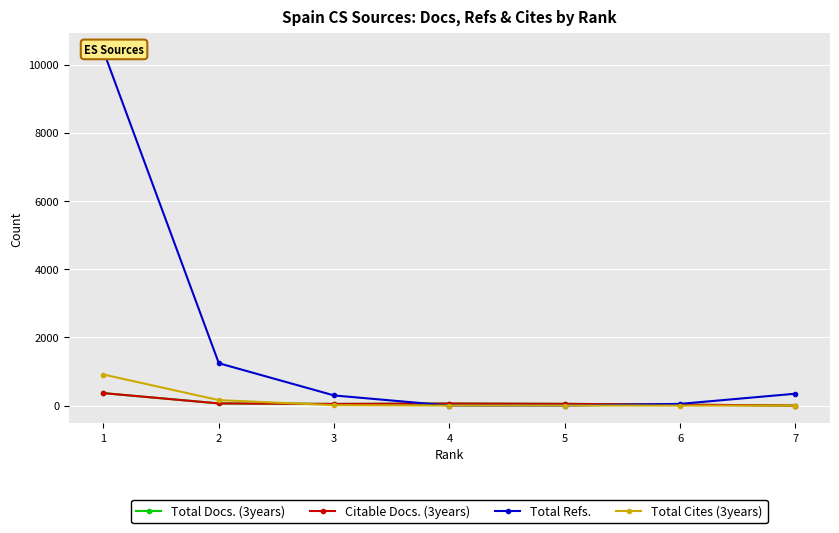

What is the maximum value shown in the chart?

10393